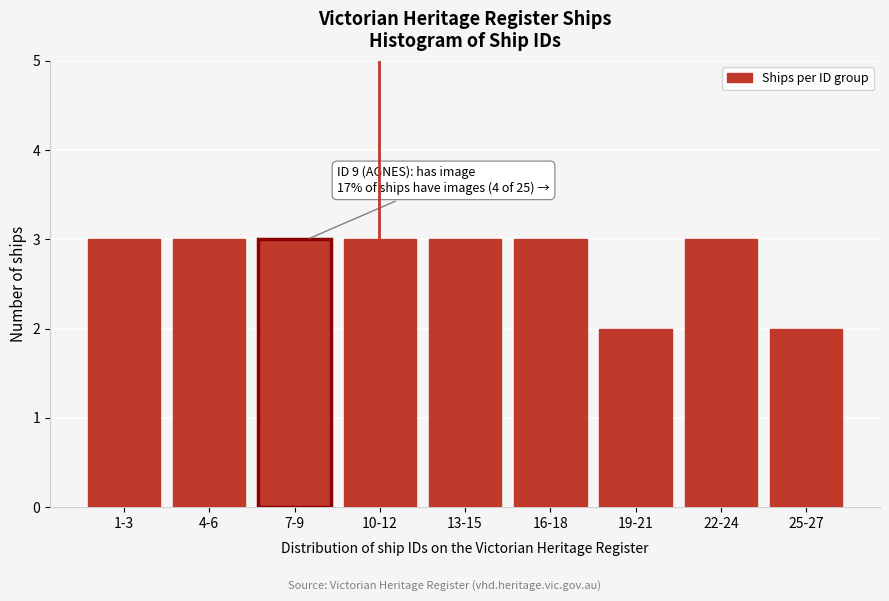

Reading left to right, extract all data points from this chart.

1-3=3	4-6=3	7-9=3	10-12=3	13-15=3	16-18=3	19-21=2	22-24=3	25-27=2